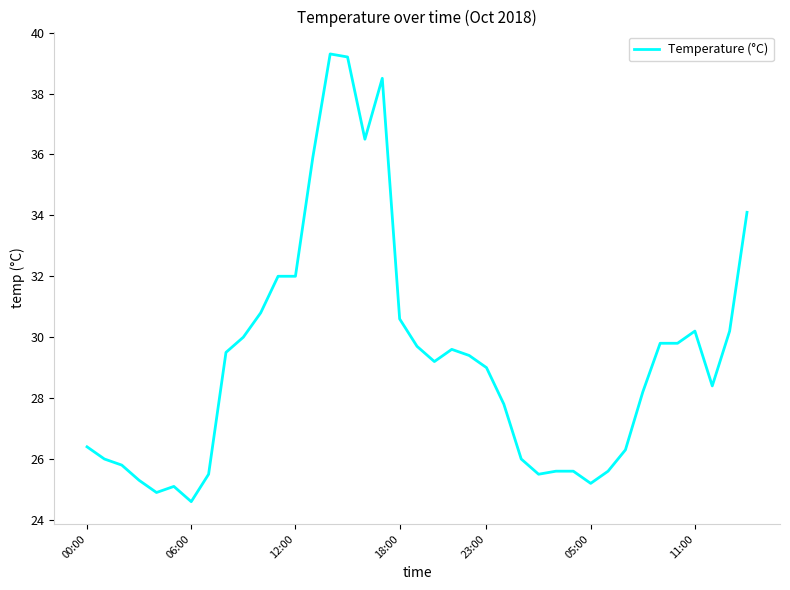

What is the greatest value displayed?

39.3